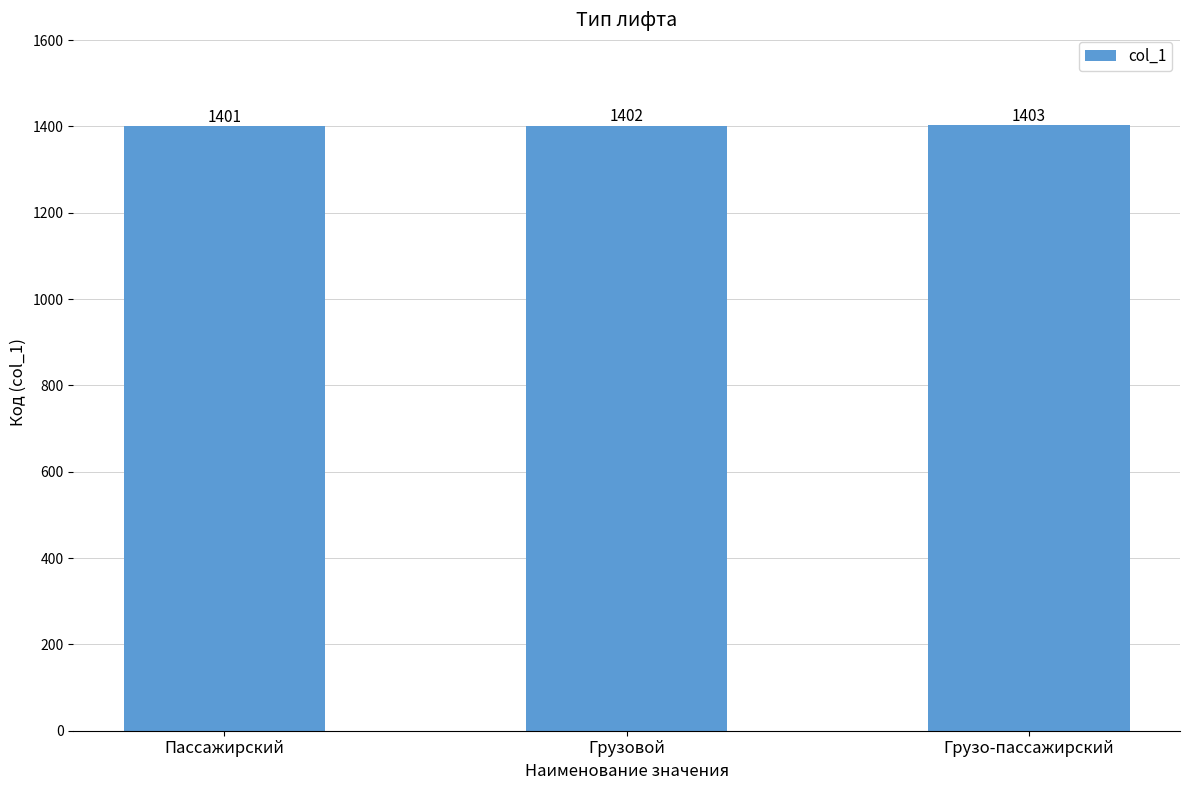

What is the sum of all values?

4206